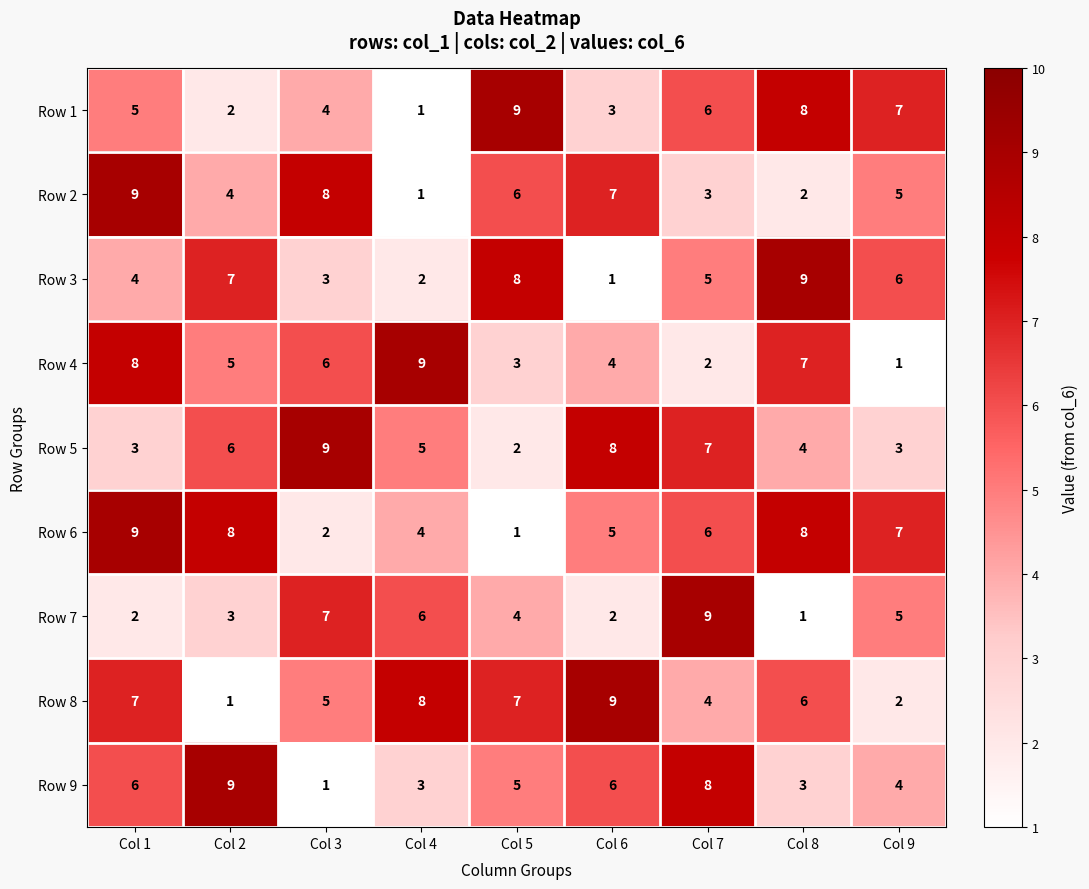

What is the average value of the Row 6 series?

6